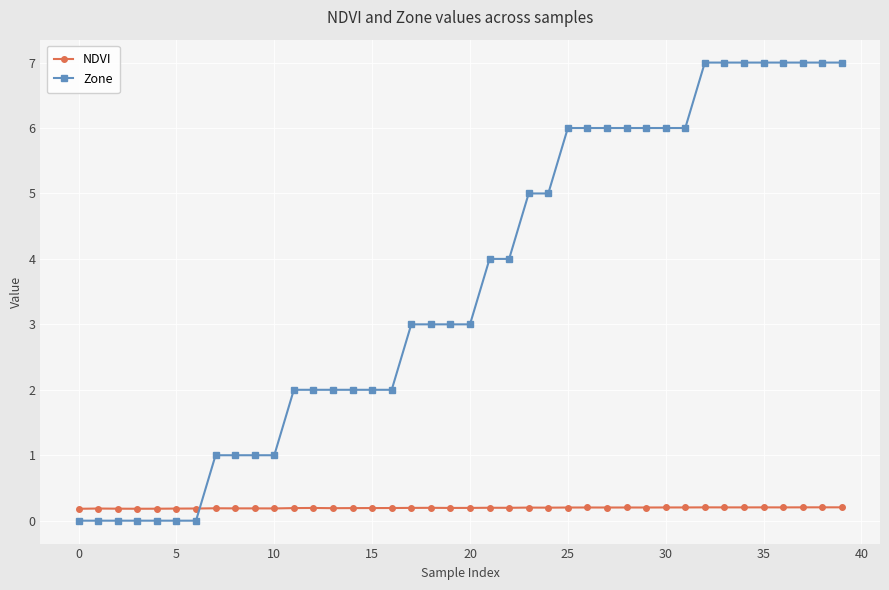

Count the NDVI values in the range 0 to 1.

40